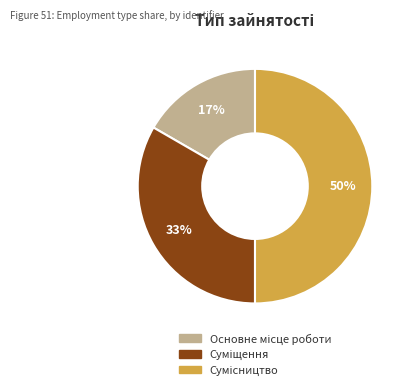

To the nearest percent, what is the average slice percentage?

33%